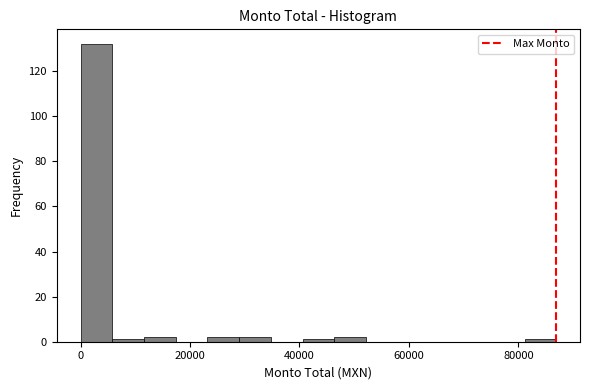

Around what value on the x-axis is the tallest bar? Give the approximate position of its centre, as read against the axis.

2000